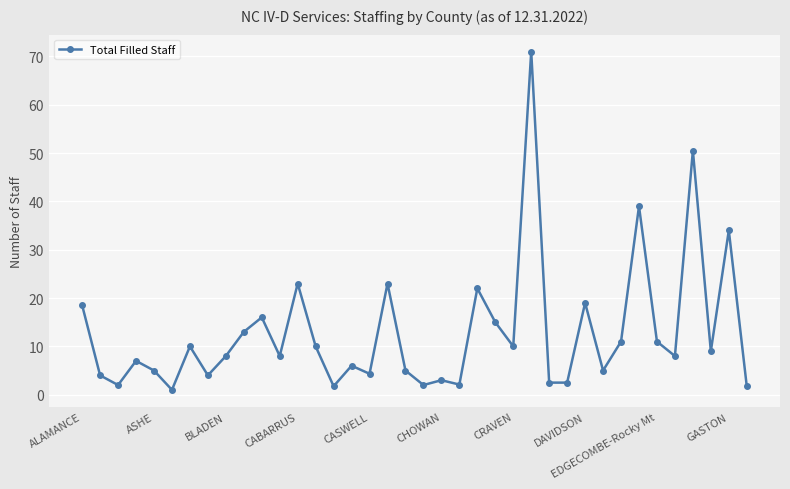

What is the value of the 17th point from the left?

4.3